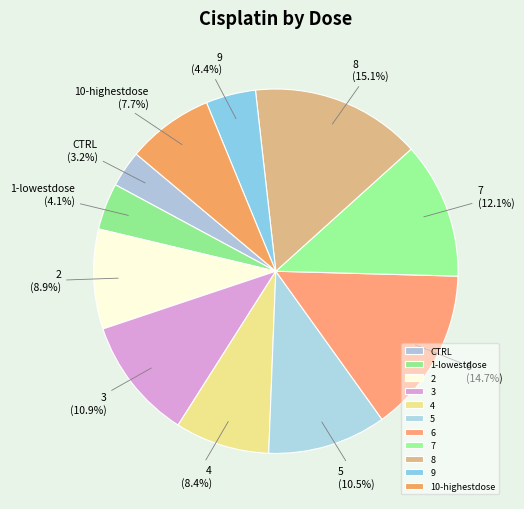

Does 6 account for over 50% of the chart?

No